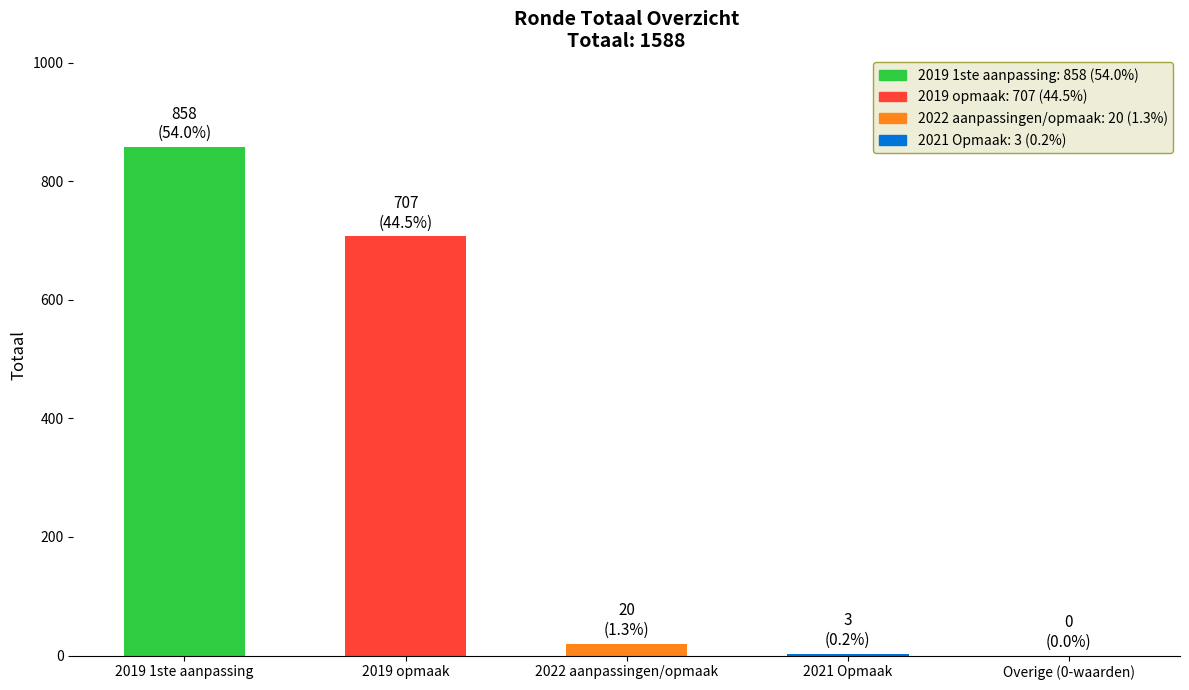

What is the sum of all values?

1588